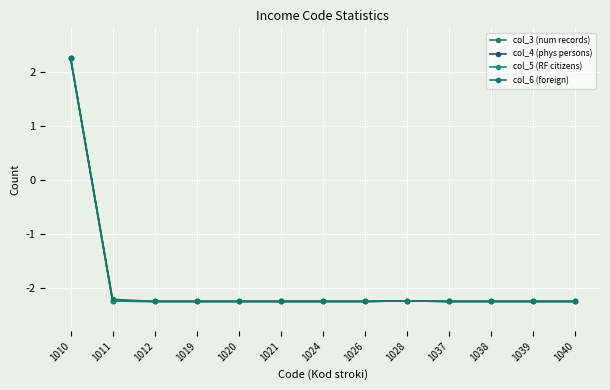

The col_6 (foreign) series shows -1.3 at 1011. True or false?

False